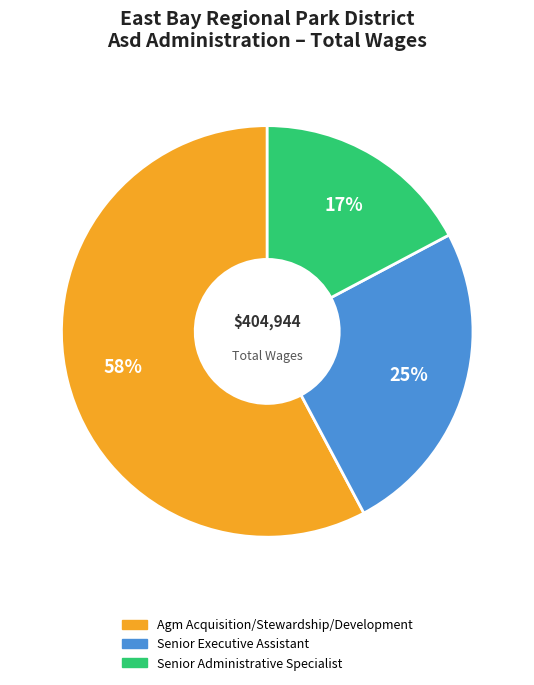

Count the number of slices in the pie.

3